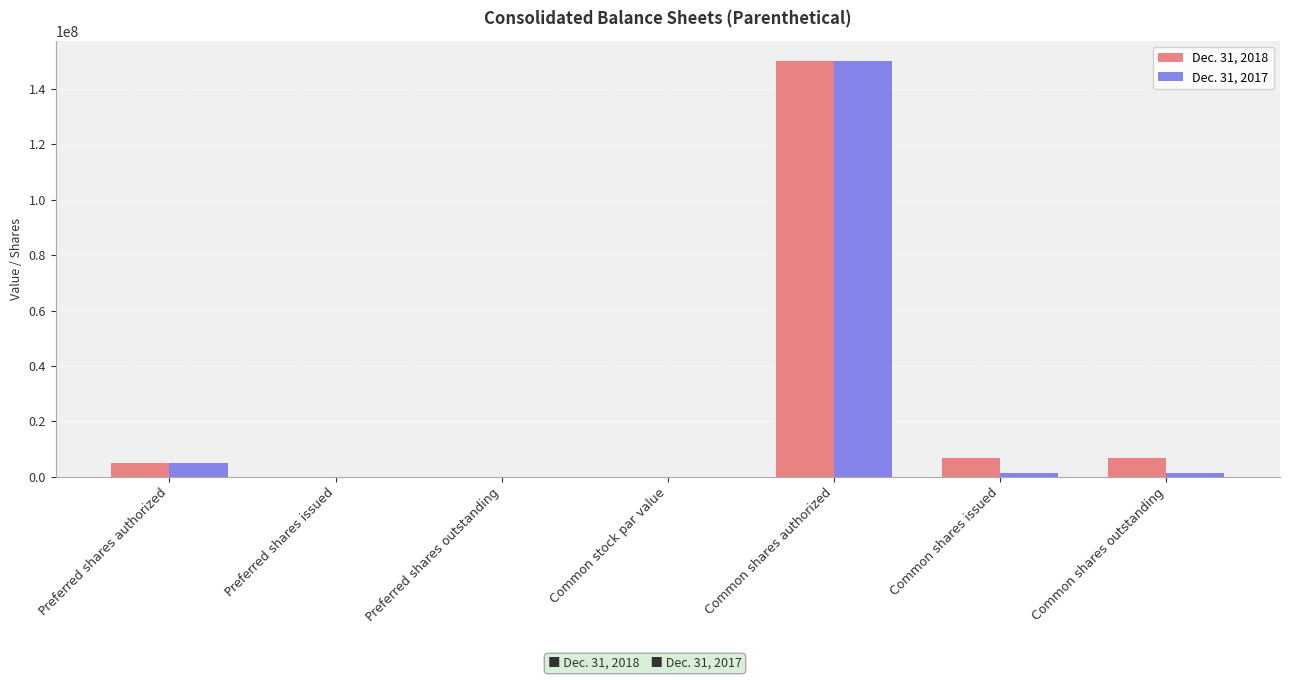

Is the value of Dec. 31, 2018 at Common shares authorized greater than the value of Dec. 31, 2017 at Preferred shares issued?

Yes